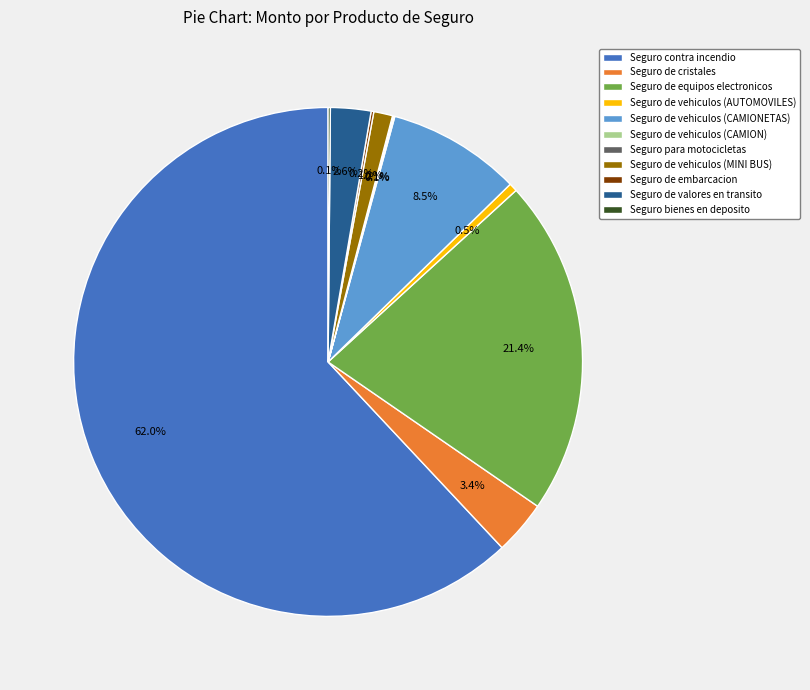

Which category has the biggest portion of the pie?

Seguro contra incendio